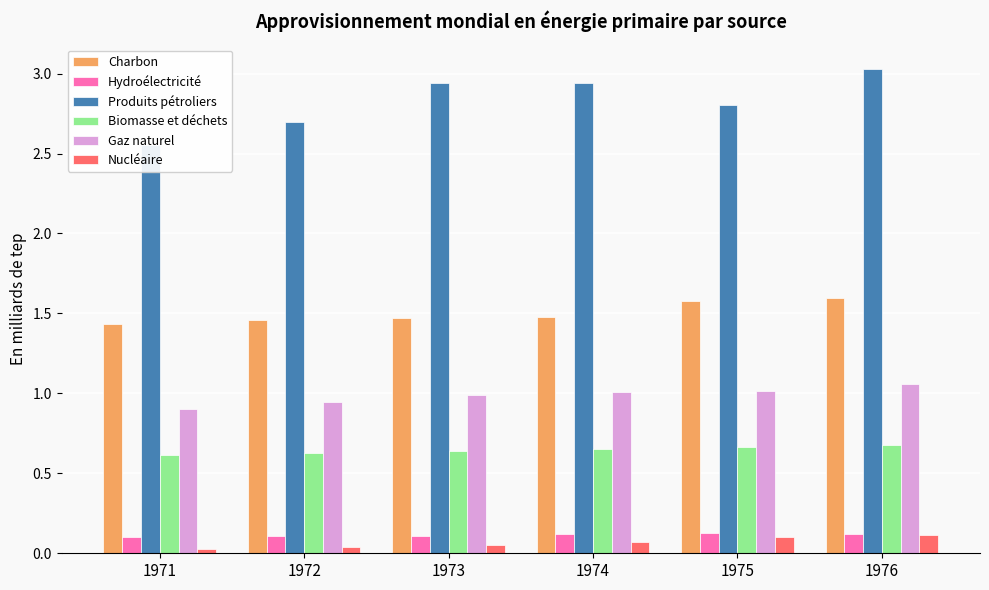

Which series changed the most between 1971 and 1974?

Produits pétroliers